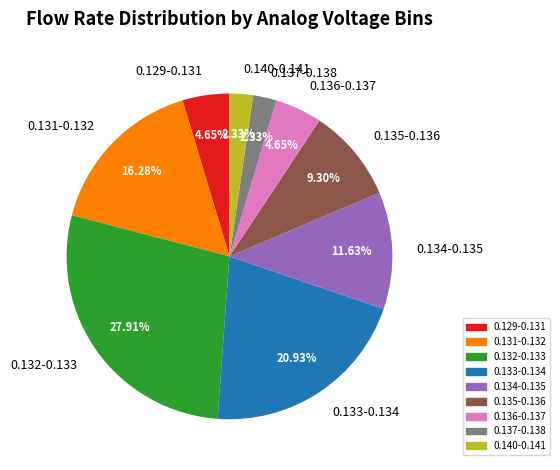

Combined, do 0.133-0.134 and 0.137-0.138 account for over 50%?

No